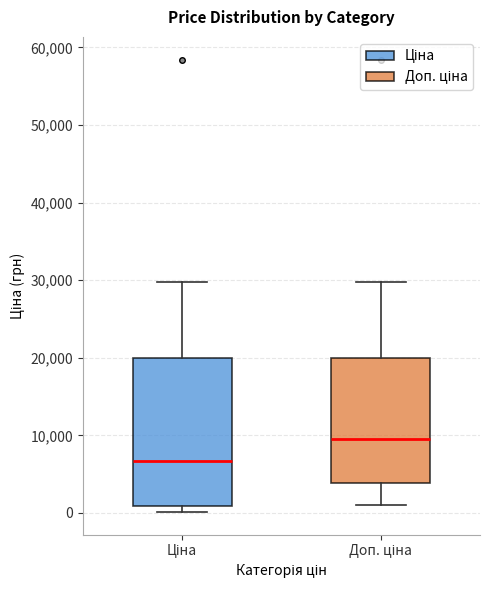

Which box has the highest median line?

Доп. ціна